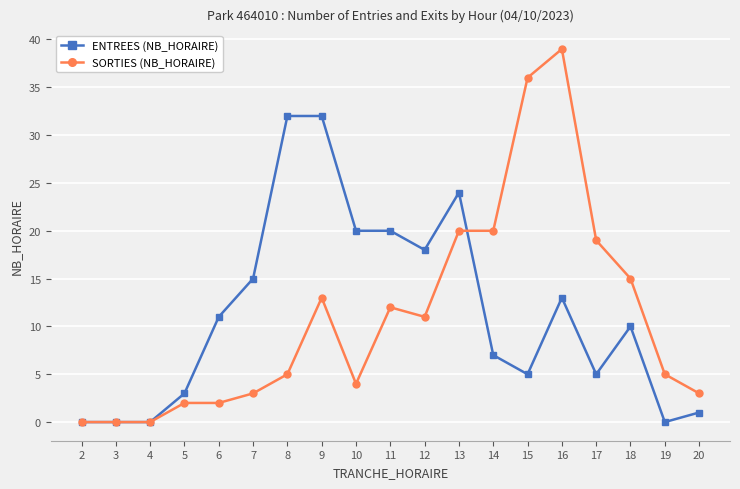

Is it true that SORTIES (NB_HORAIRE) equals 24 at 2?

False